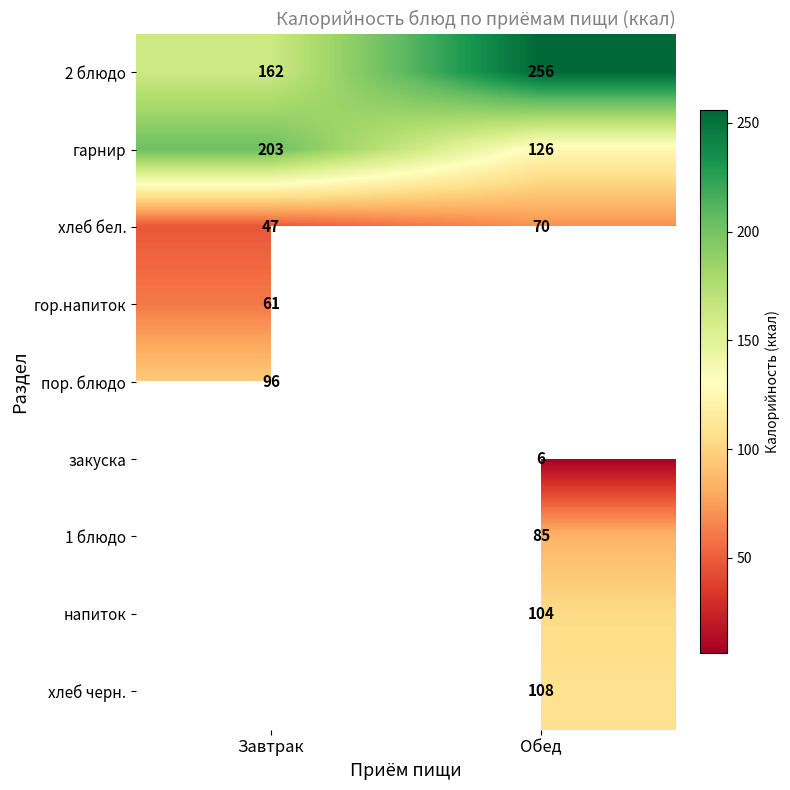

Is it true that 1 блюдо equals 85 at Обед?

True